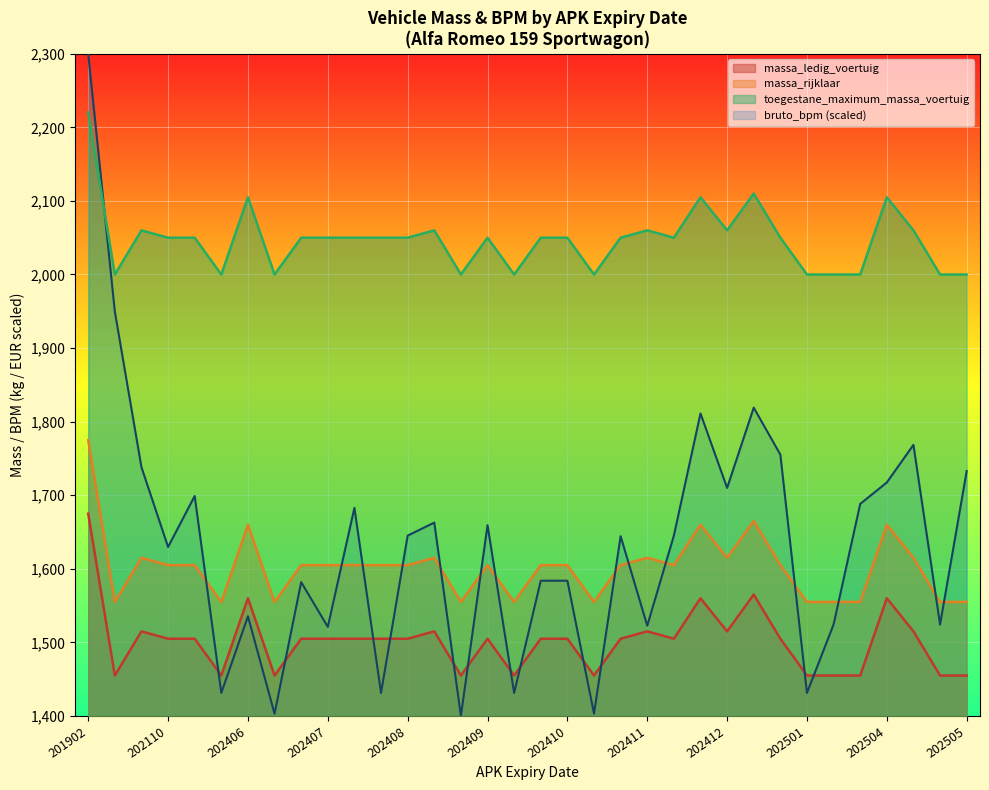

At which category is the sum across all series the highest?

201902